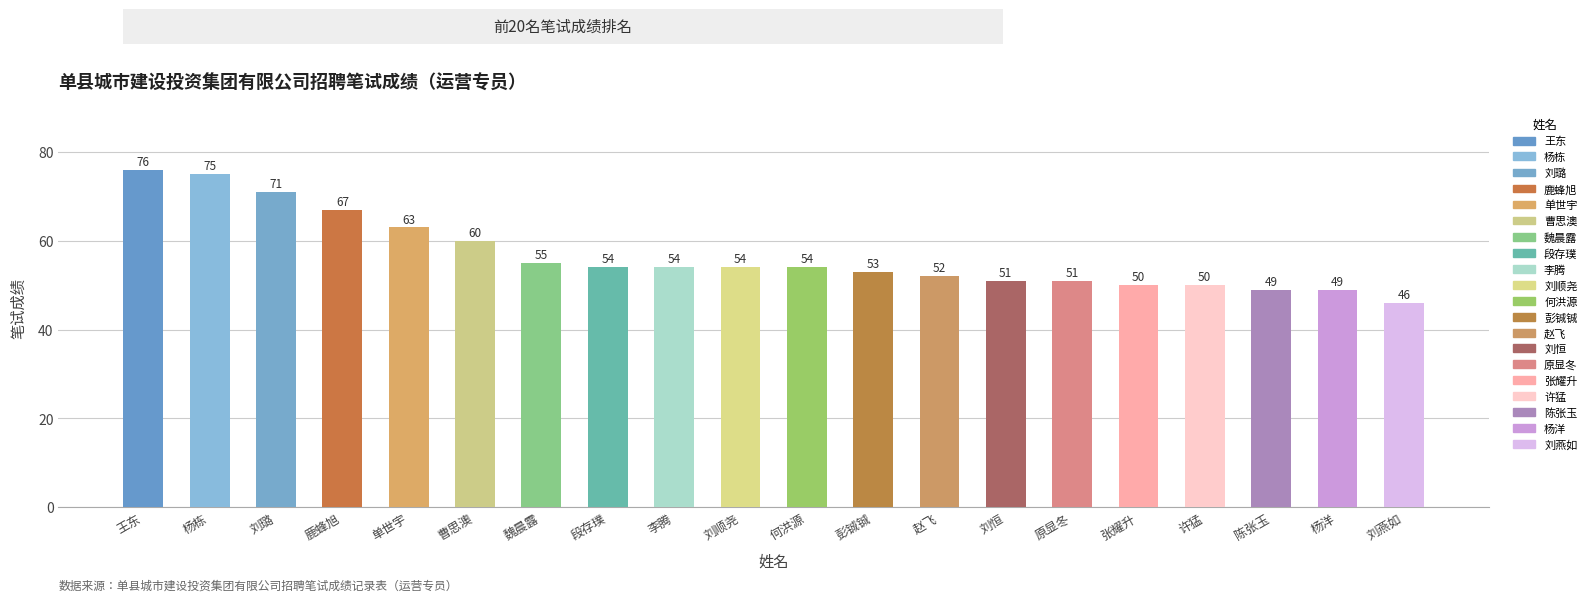

How many distinct data groups are displayed?

1